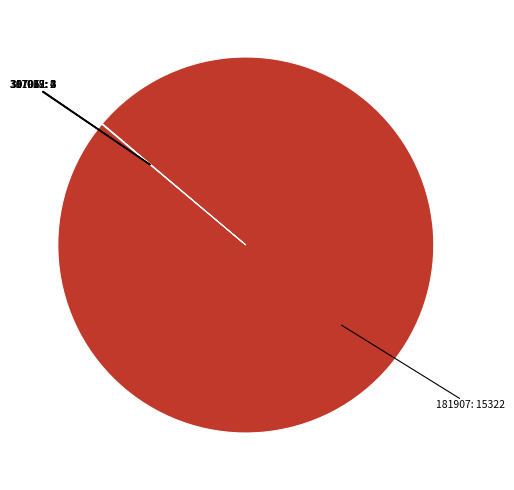

What is the largest slice in the pie chart?

181907